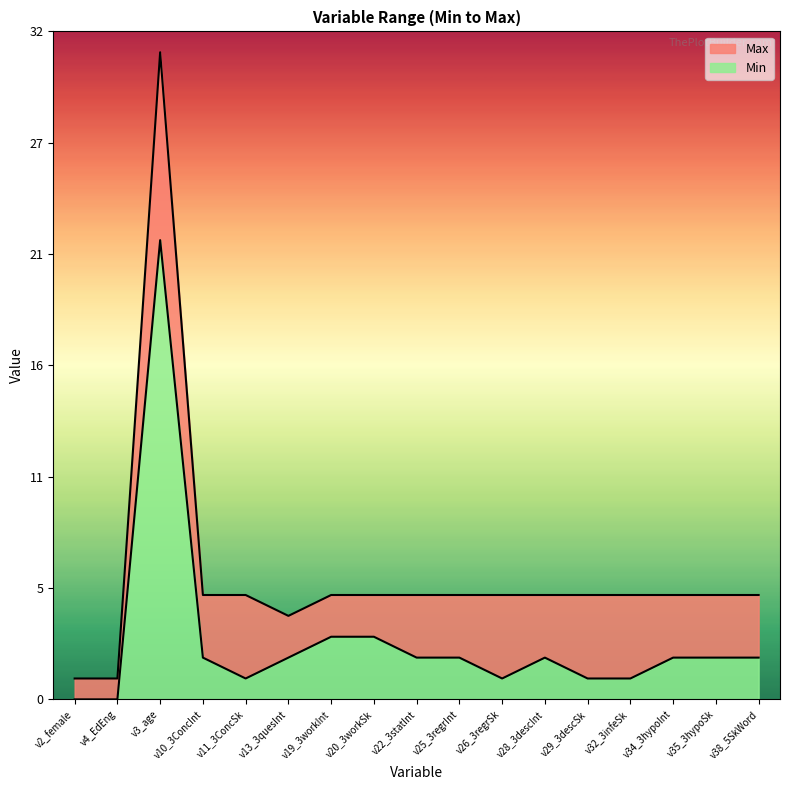

True or false: Min and Max cross at least once.

False